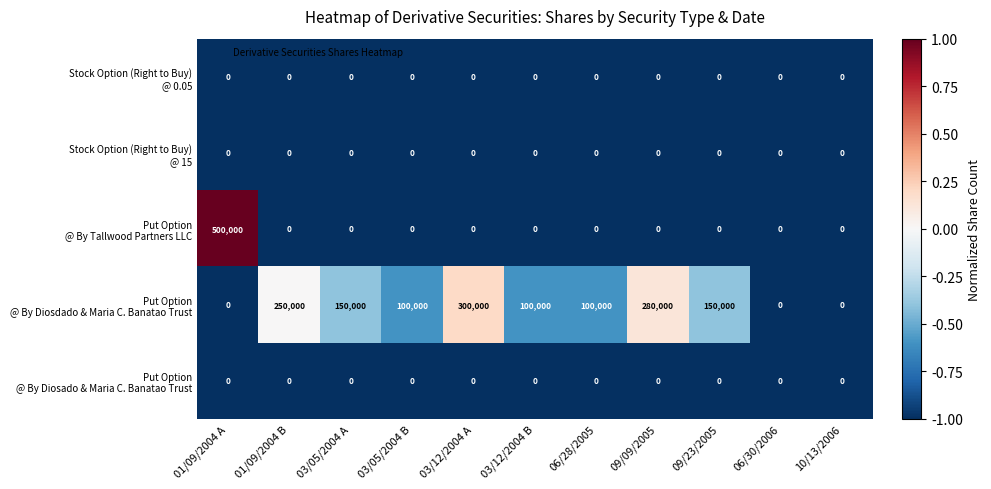

What is the difference between the highest and lowest values at 01/09/2004 A?

500000